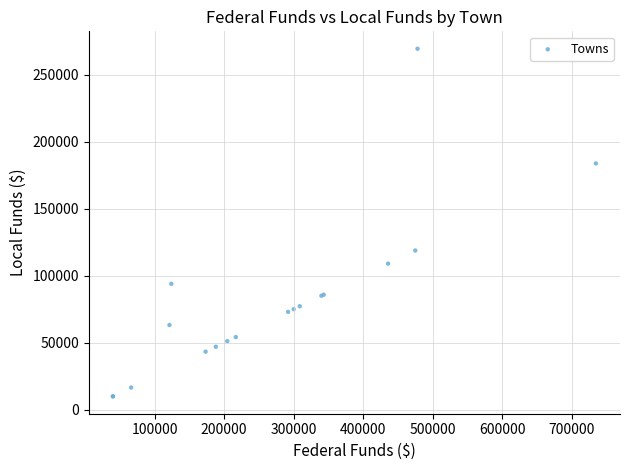

What Y value in the scatter plot is closest to 139618?

118750.0